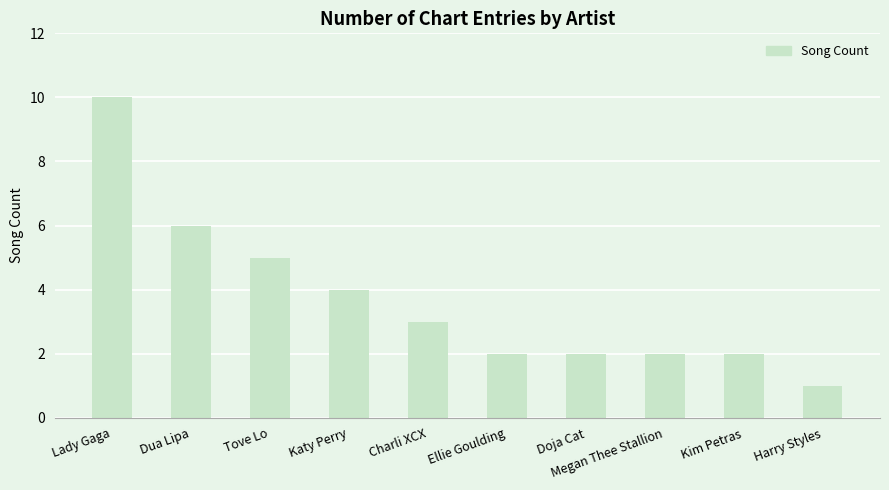

How many values are below 3?

5